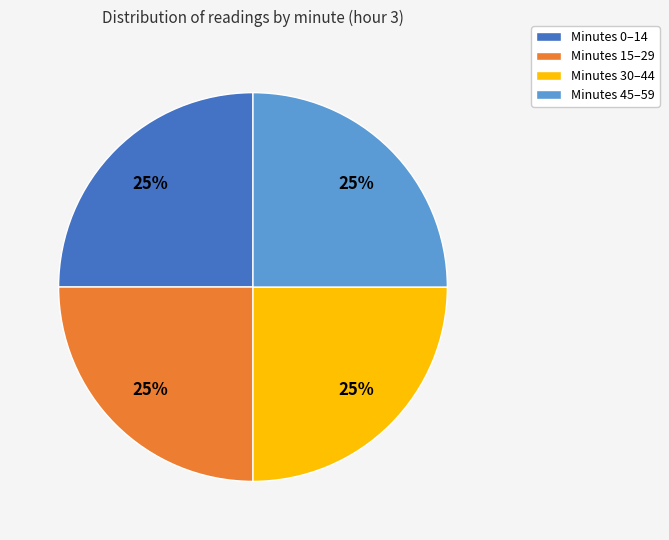

To the nearest percent, what is the average slice percentage?

25%